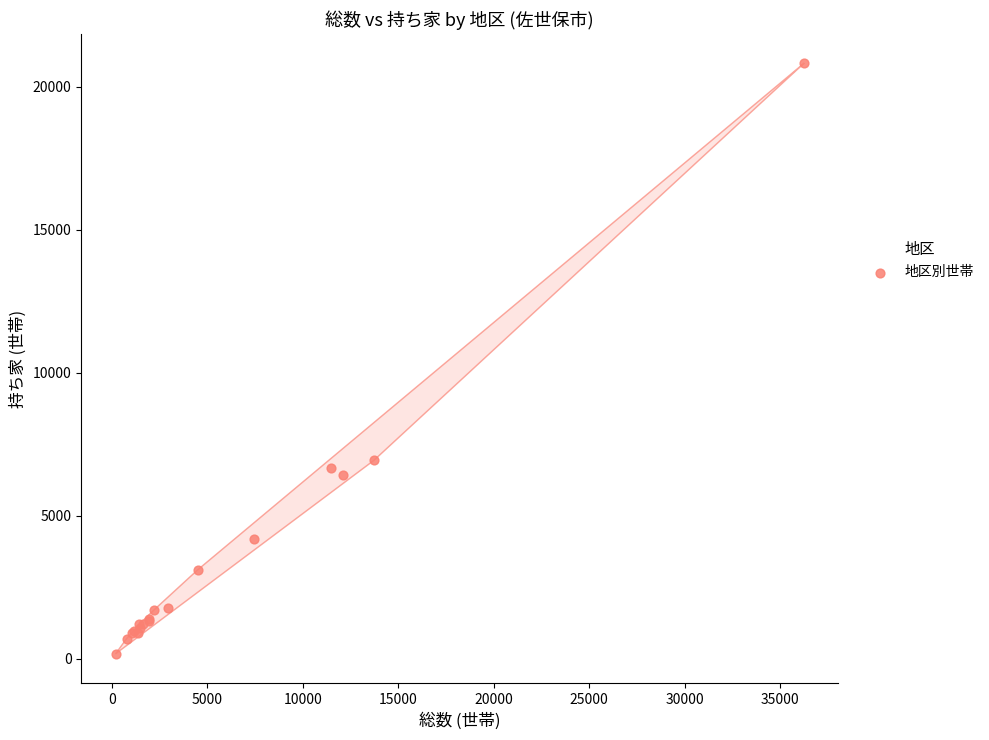

What Y value in the scatter plot is closest to 10491?

6930